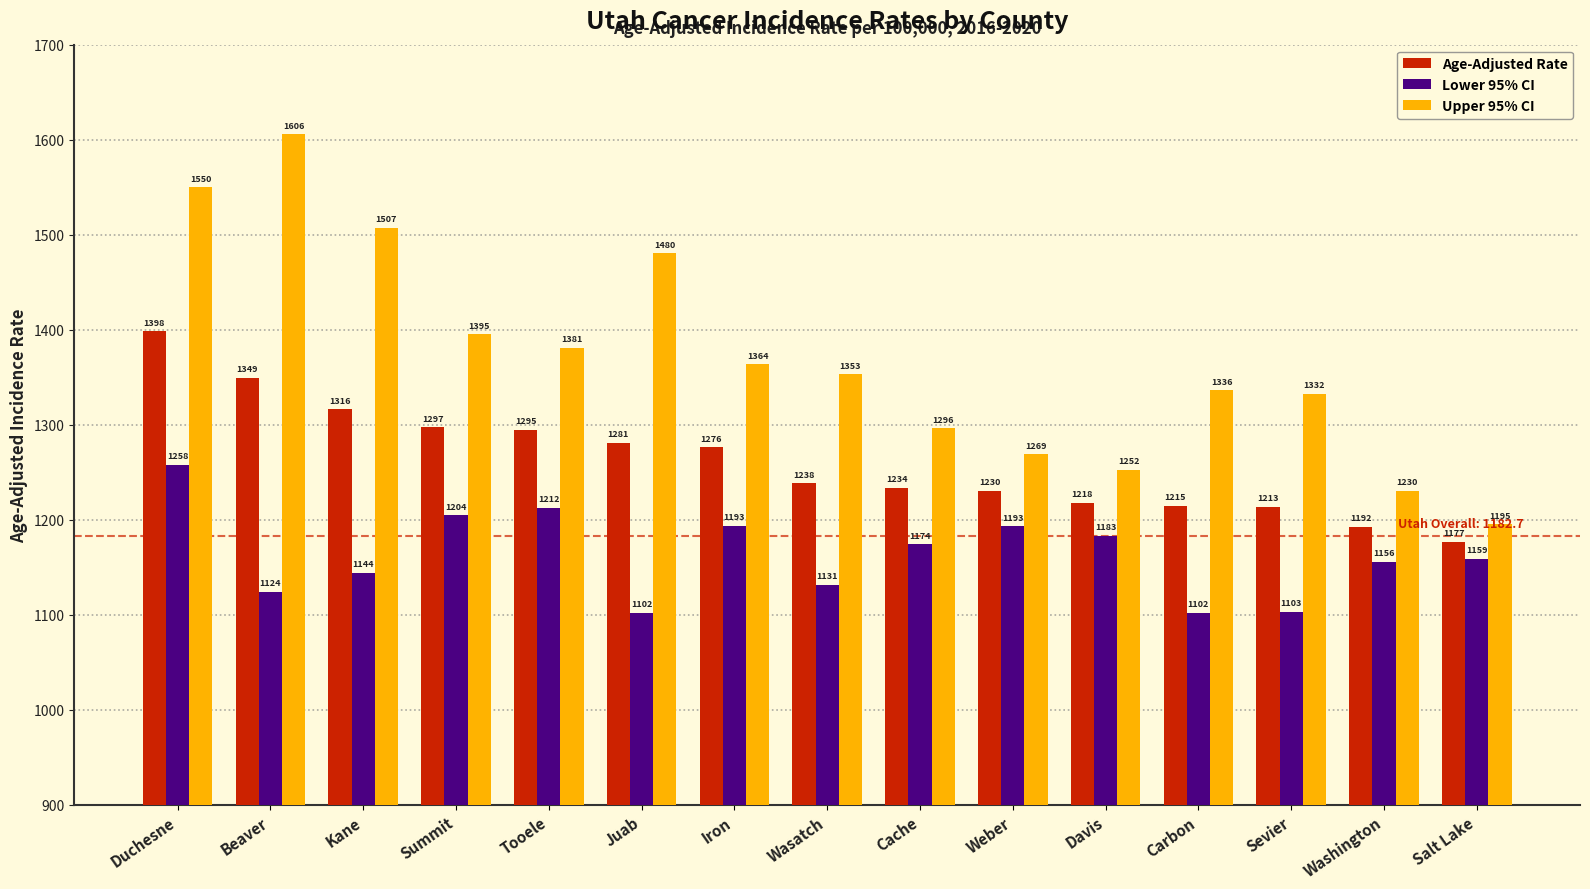

Where is Upper 95% CI nearest to the value 1400?

Summit